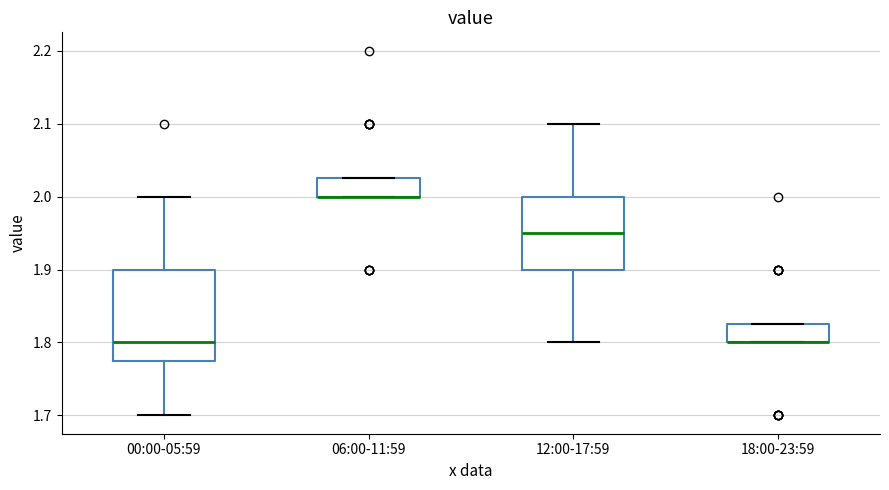

Reading left to right, transcribe this box plot: for each box, give where its median line is, the range the box spans, and where its two whiskers end, as read against the y-axis. The values are not printed on the chart, so give them approximately, as read against the axis.

00:00-05:59: median 1.80, box 1.78 to 1.90, whiskers 1.70 to 2.00
06:00-11:59: median 2.00 (drawn on the box's lower edge), box 2.00 to 2.03, whiskers 2.00 to 2.03
12:00-17:59: median 1.95, box 1.90 to 2.00, whiskers 1.80 to 2.10
18:00-23:59: median 1.80 (drawn on the box's lower edge), box 1.80 to 1.83, whiskers 1.80 to 1.83